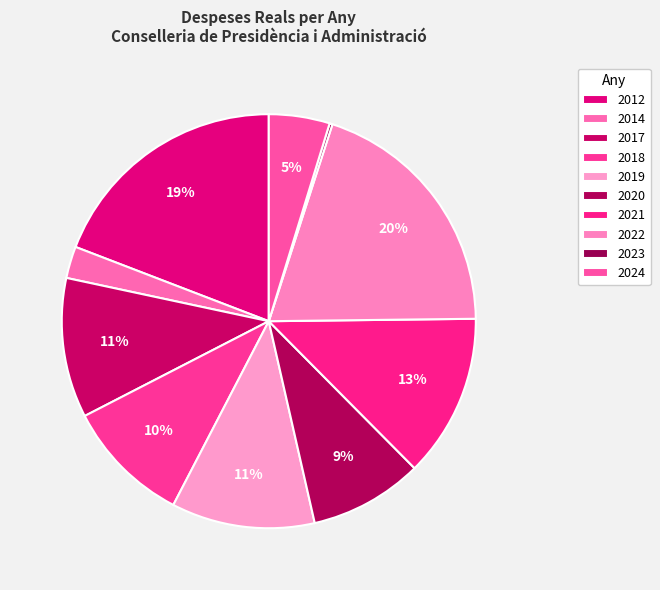

Is 2023 the majority of the pie?

No